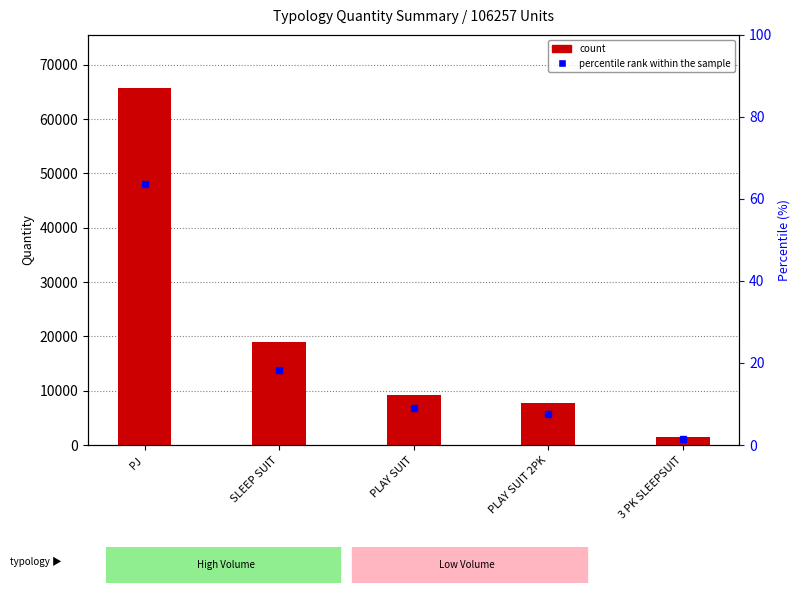

What is the sum of all percentile rank within the sample values?

100.0